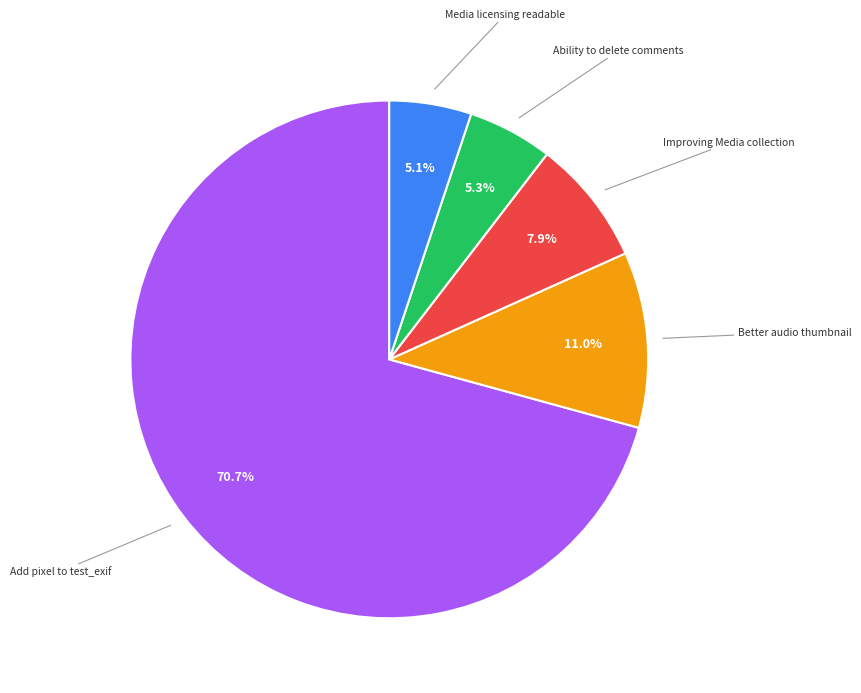

What is the ratio of the value at Media licensing readable to the value at Ability to delete comments?

1.0